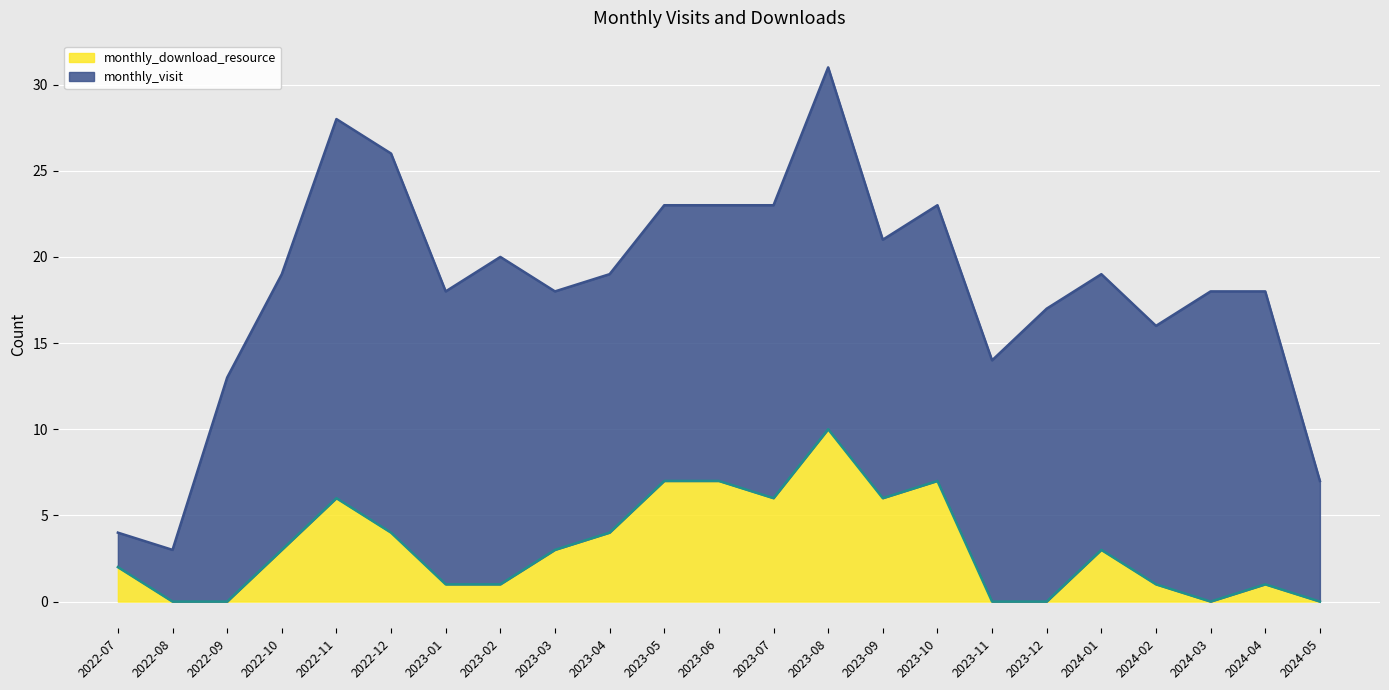

At which label does monthly_download_resource reach its peak?

2023-08